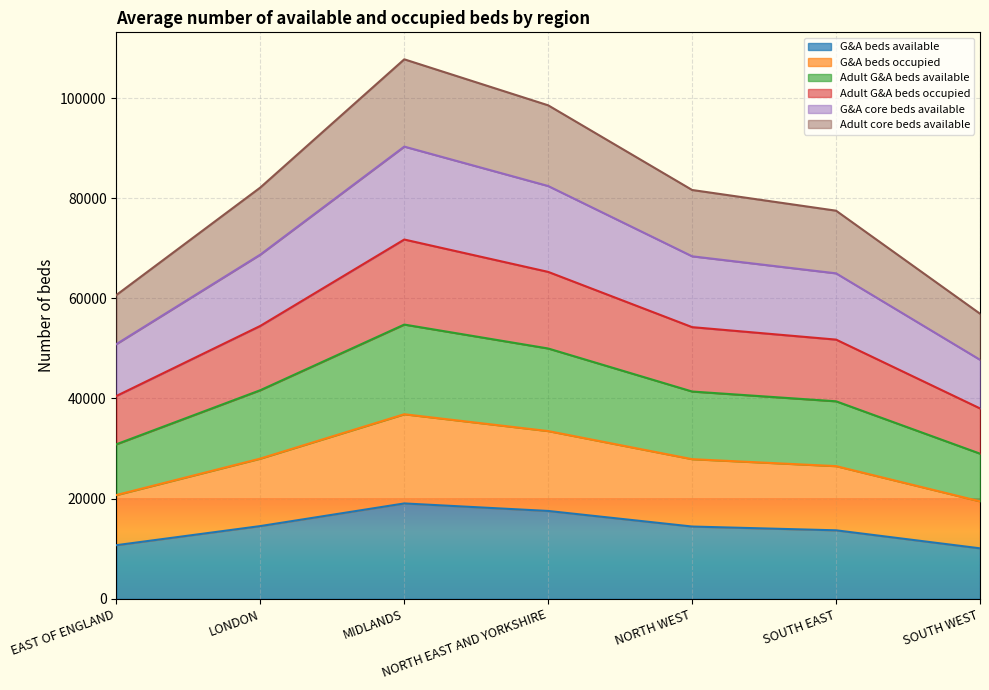

Between NORTH WEST and SOUTH EAST, which series saw the biggest shift?

G&A core beds available